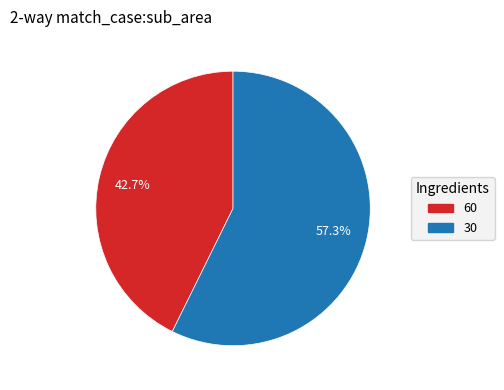

What percentage is the 60 slice, to the nearest percent?

43%